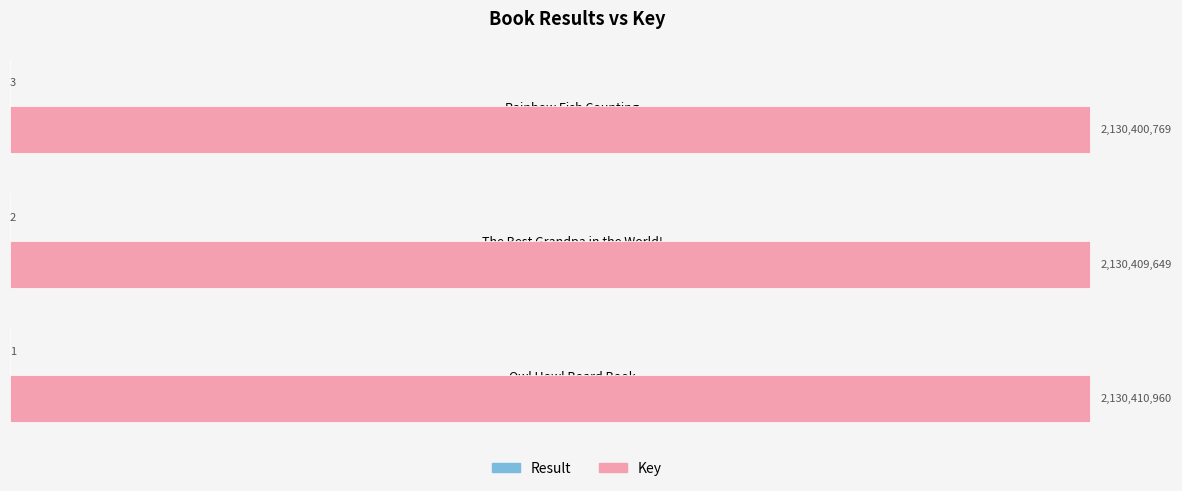

How many values in the Result series are below 2?

1